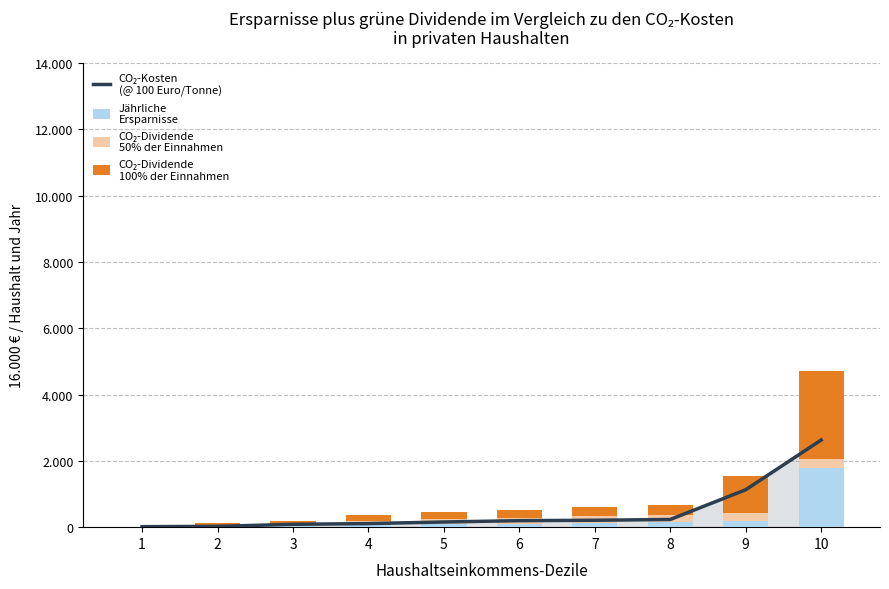

How many distinct data groups are displayed?

4